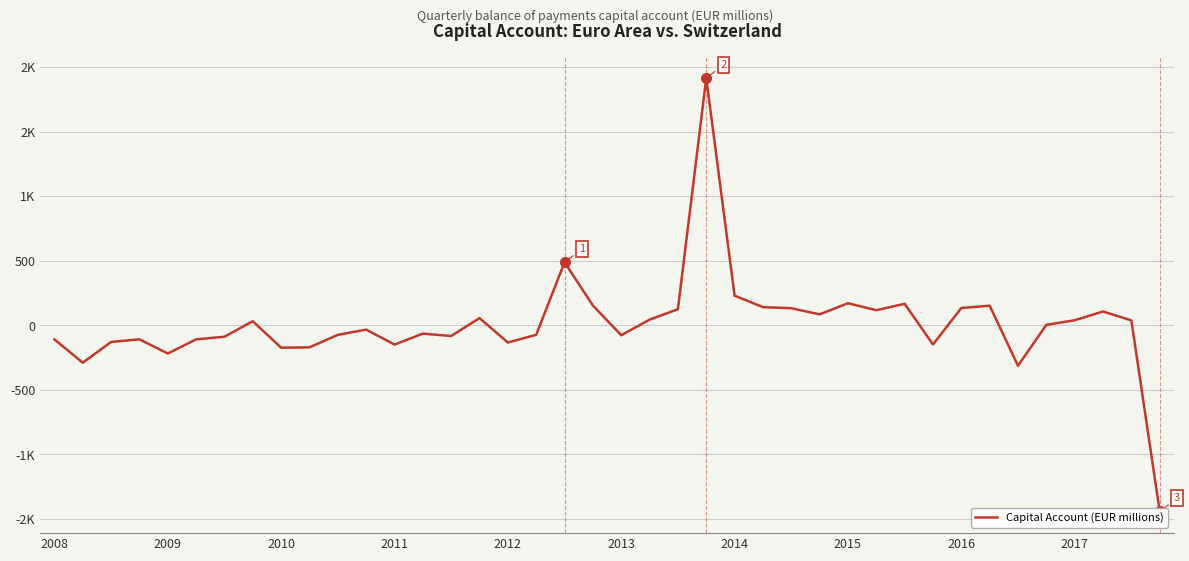

What position from the left is 17?

18